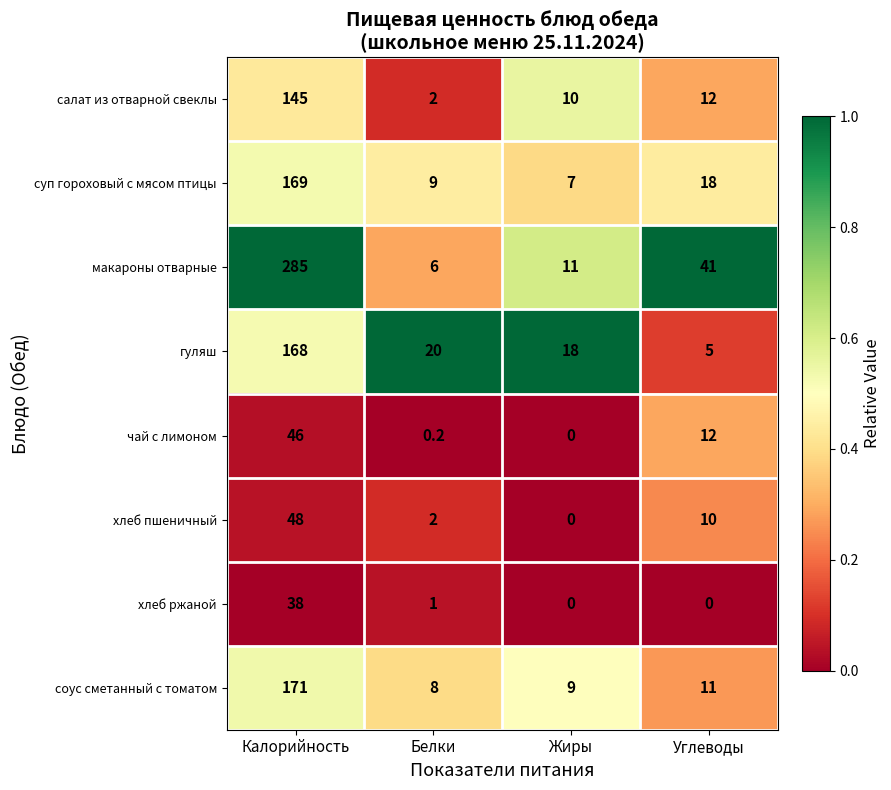

Which category has the highest value across all series?

Калорийность